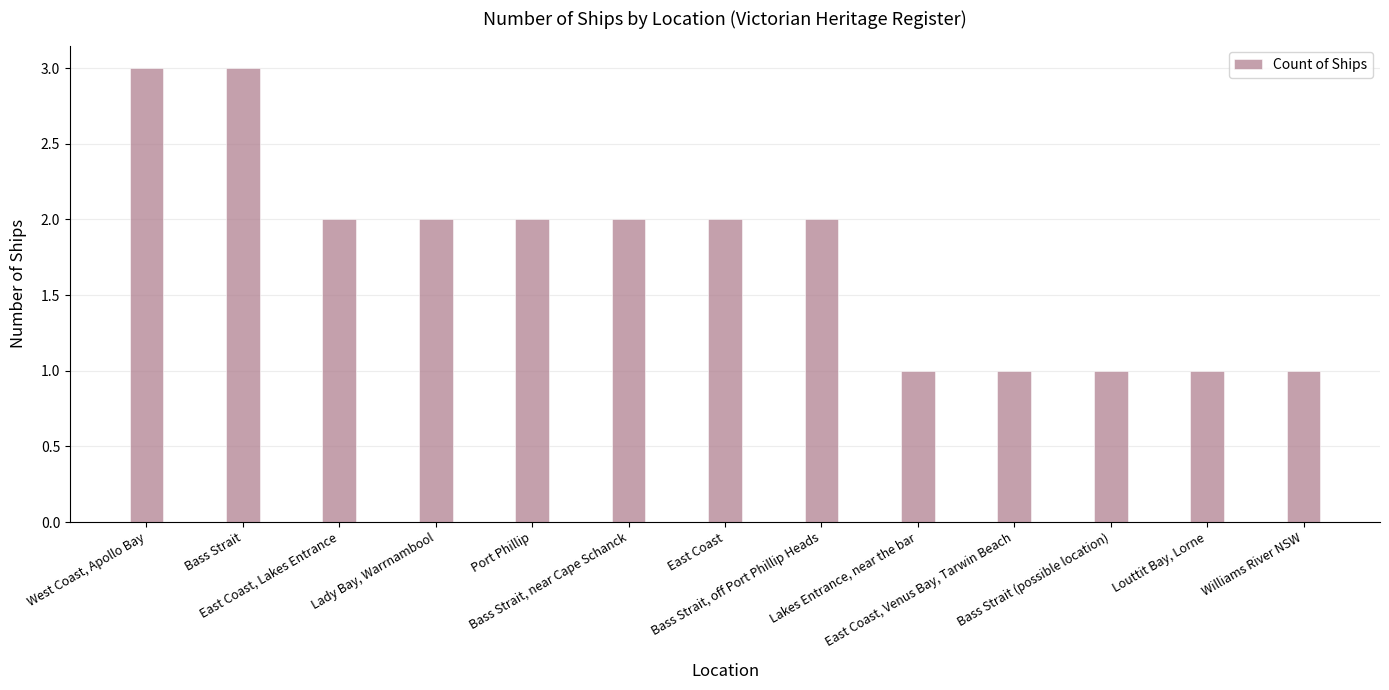

What is the value of the 13th bar from the left?

1